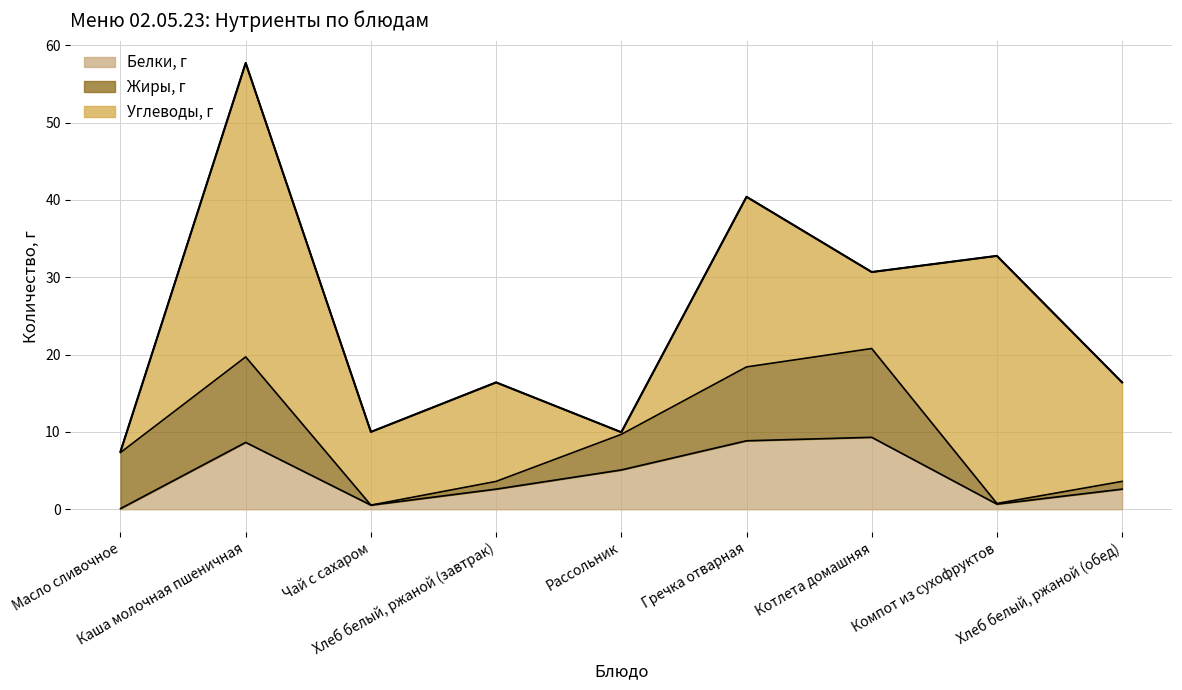

What position from the right is Рассольник?

5